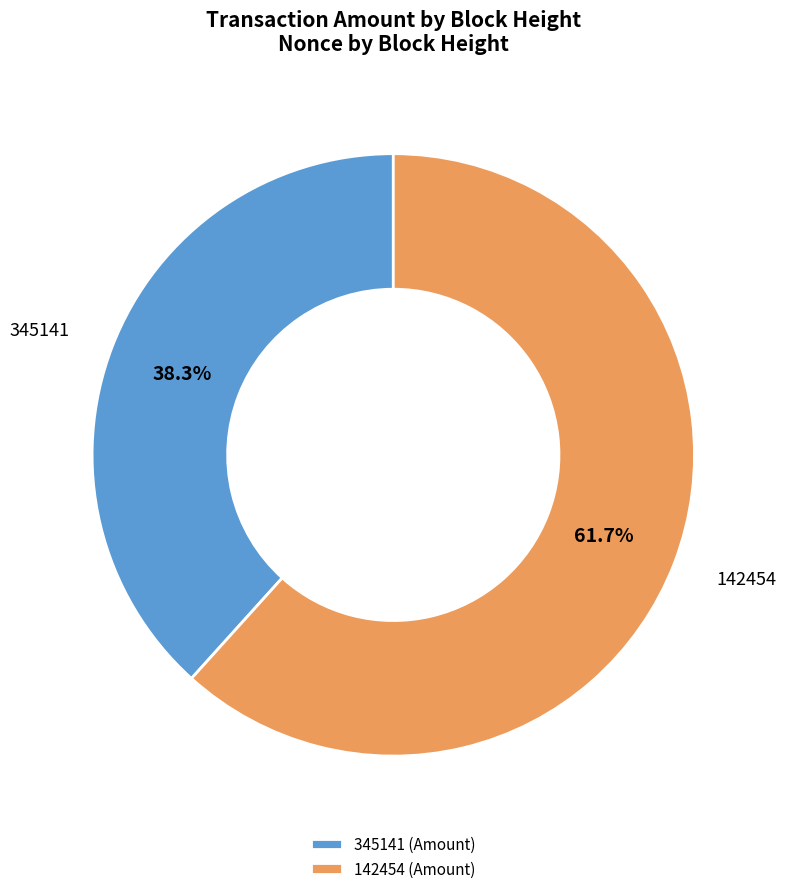

Is there any slice that represents more than half of the pie?

Yes